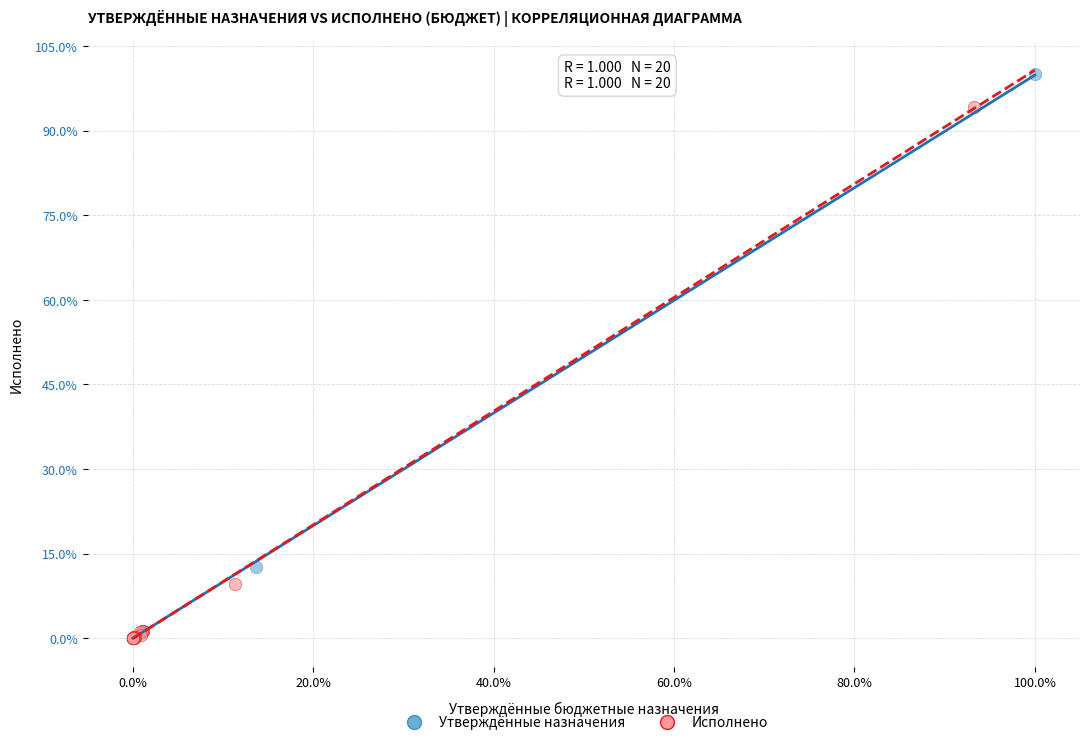

What are all the series names shown in the legend?

Утверждённые назначения, Исполнено